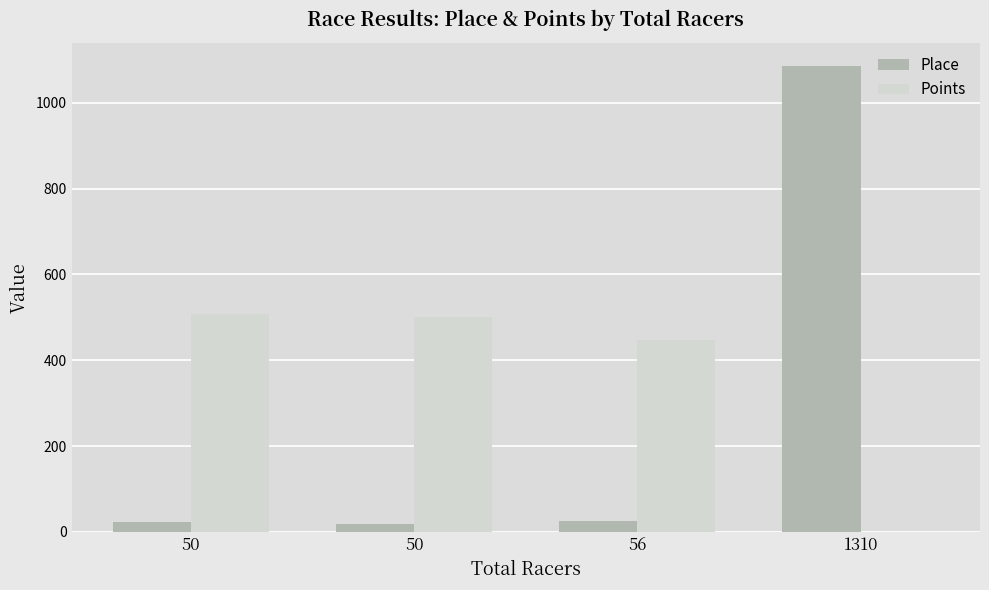

How many data points does each series have?

4